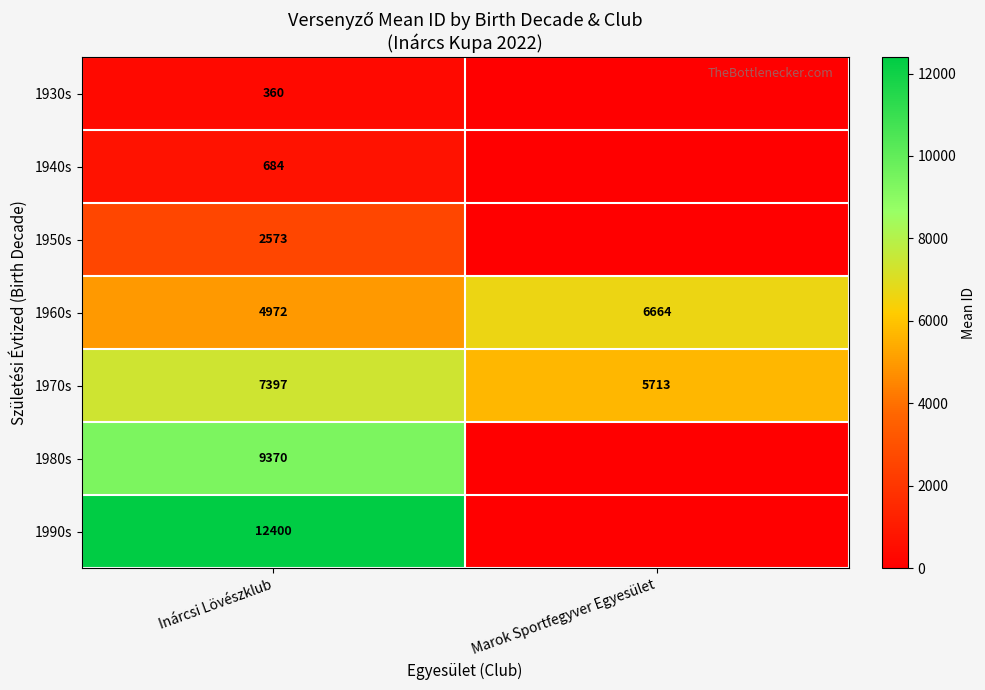

What is the spread (max minus min) of values at Marok Sportfegyver Egyesület?

6664.0